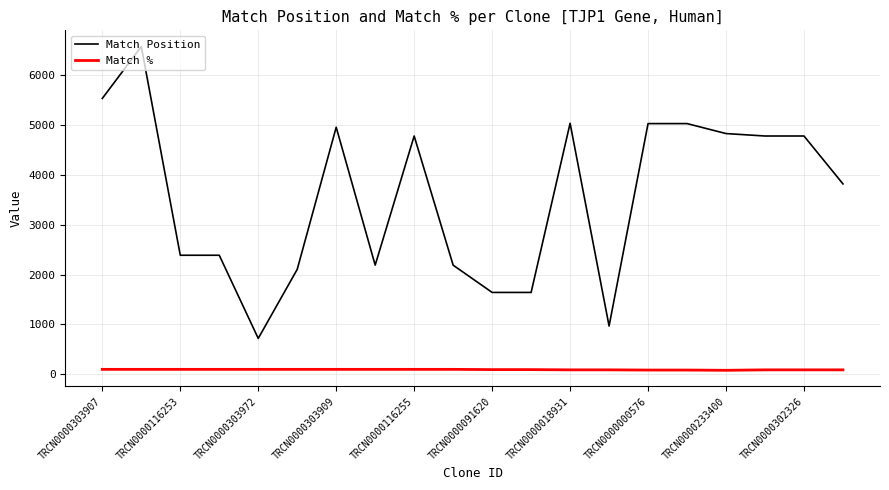

Rank the series by their average value, from highest to lowest.

Match Position, Match %